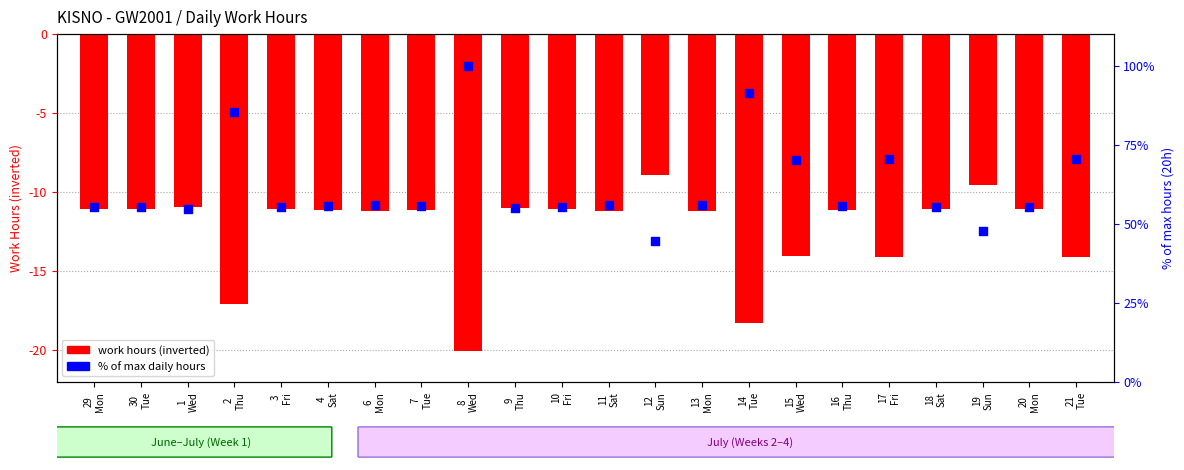

At how many categories does at least one series exceed 24?

22